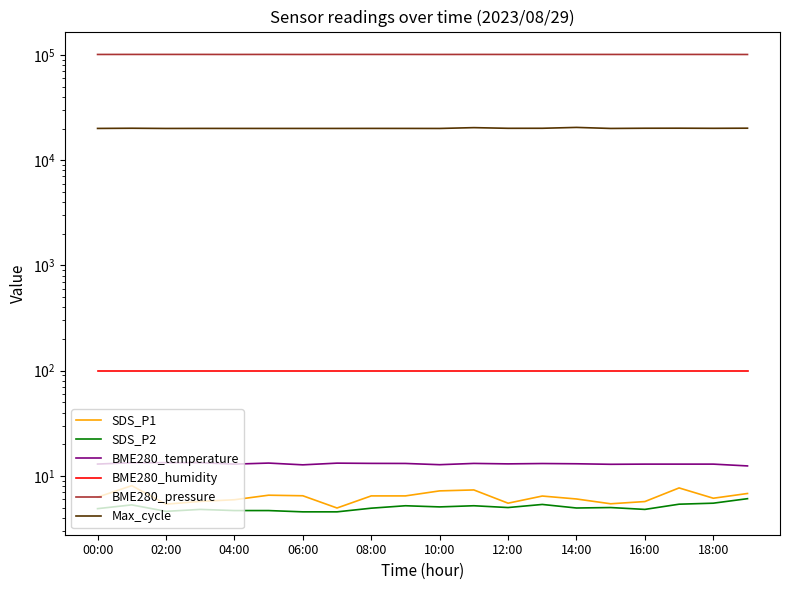

How many values in the Max_cycle series are below 20048?

10